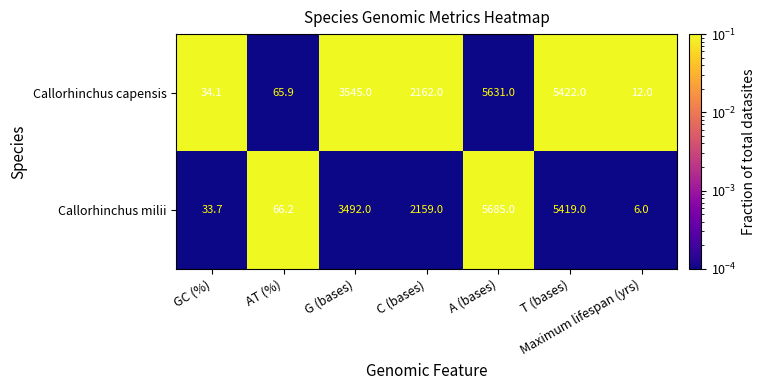

At which category is the sum across all series the highest?

A (bases)